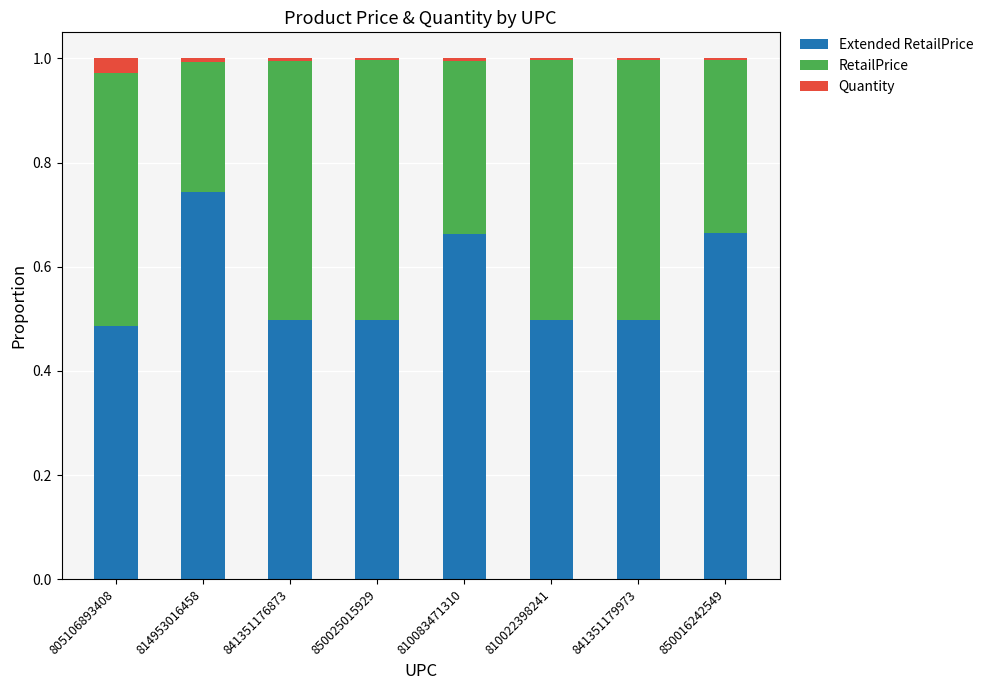

What are all the series names shown in the legend?

Extended RetailPrice, RetailPrice, Quantity